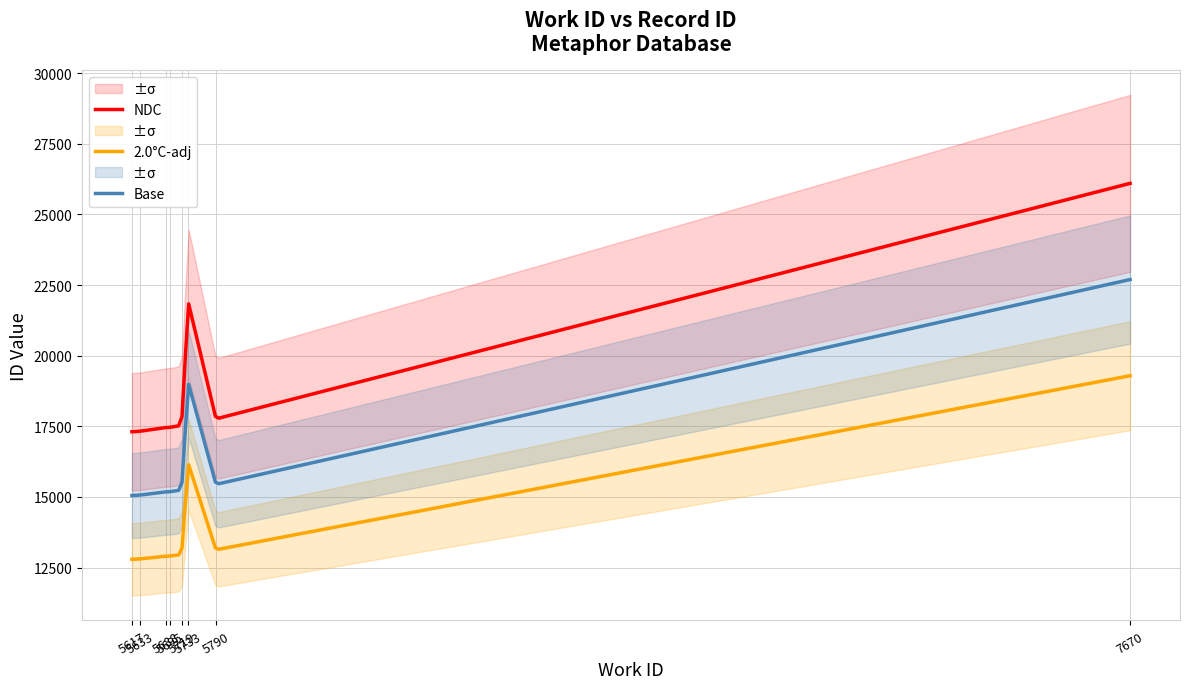

What is the highest value of the NDC series?

26098.1